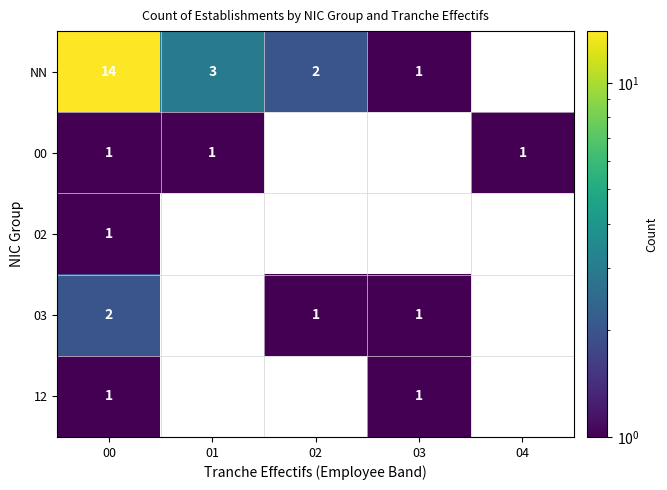

Is it true that NN equals 3 at 02?

False